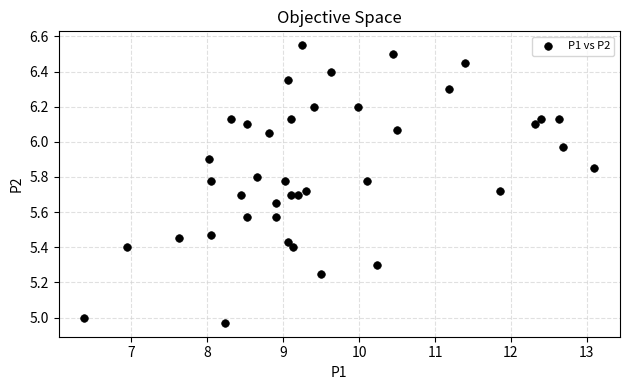

What is the range of Y values (max minus min)?

1.6